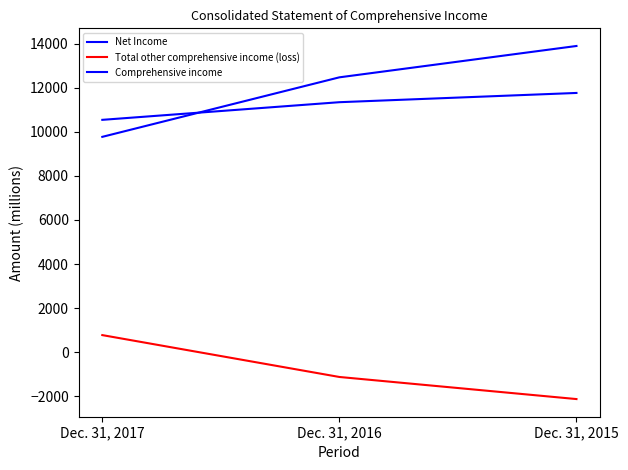

Is it true that Total other comprehensive income (loss) equals -1022 at Dec. 31, 2015?

False